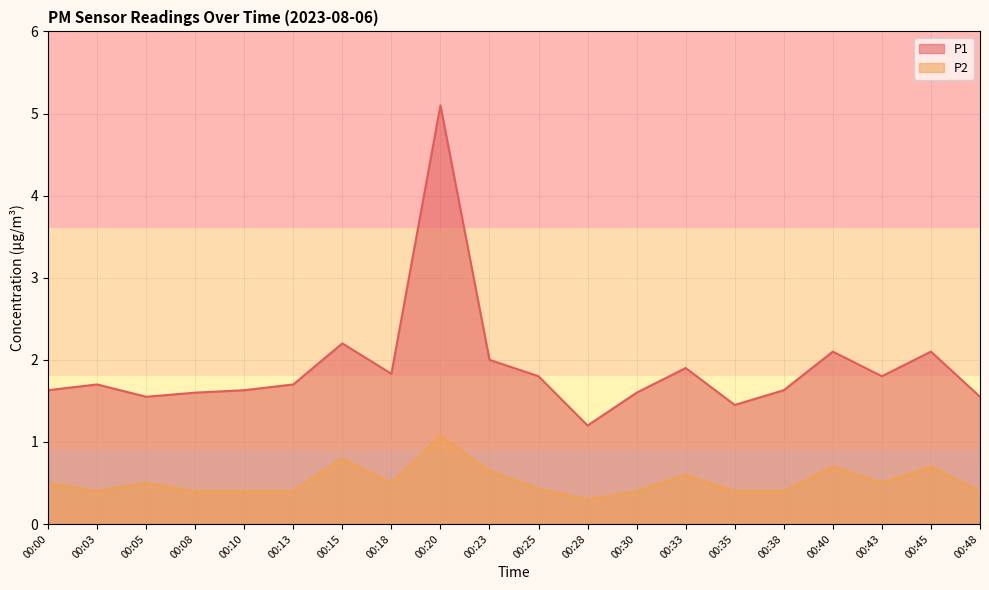

Which series has the largest range (max minus min)?

P1